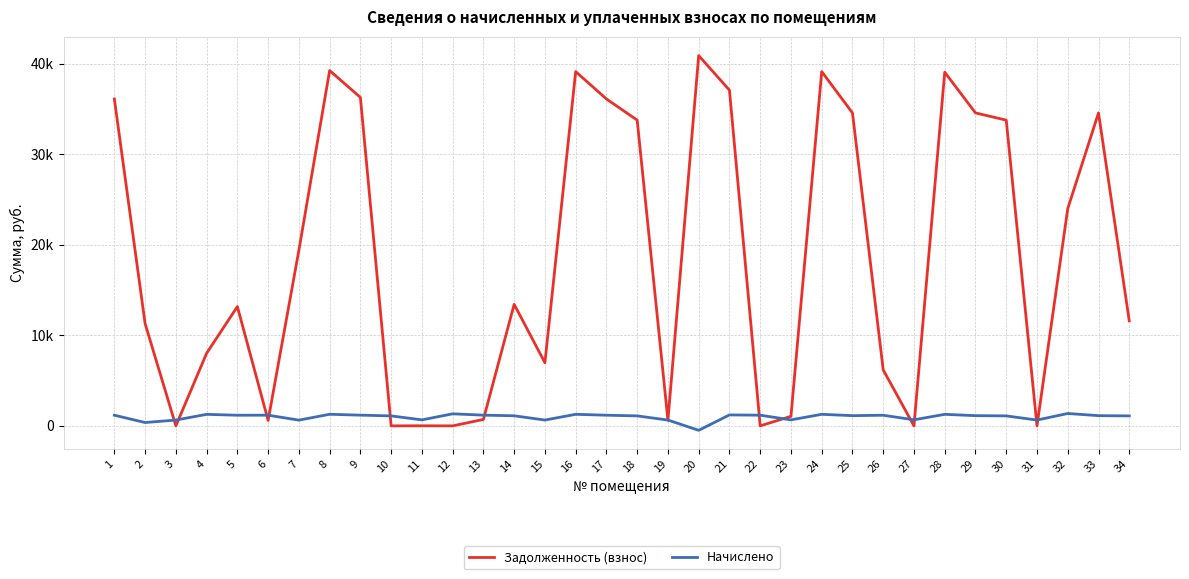

List the series in order of their overall mean, lowest first.

Начислено, Задолженность (взнос)